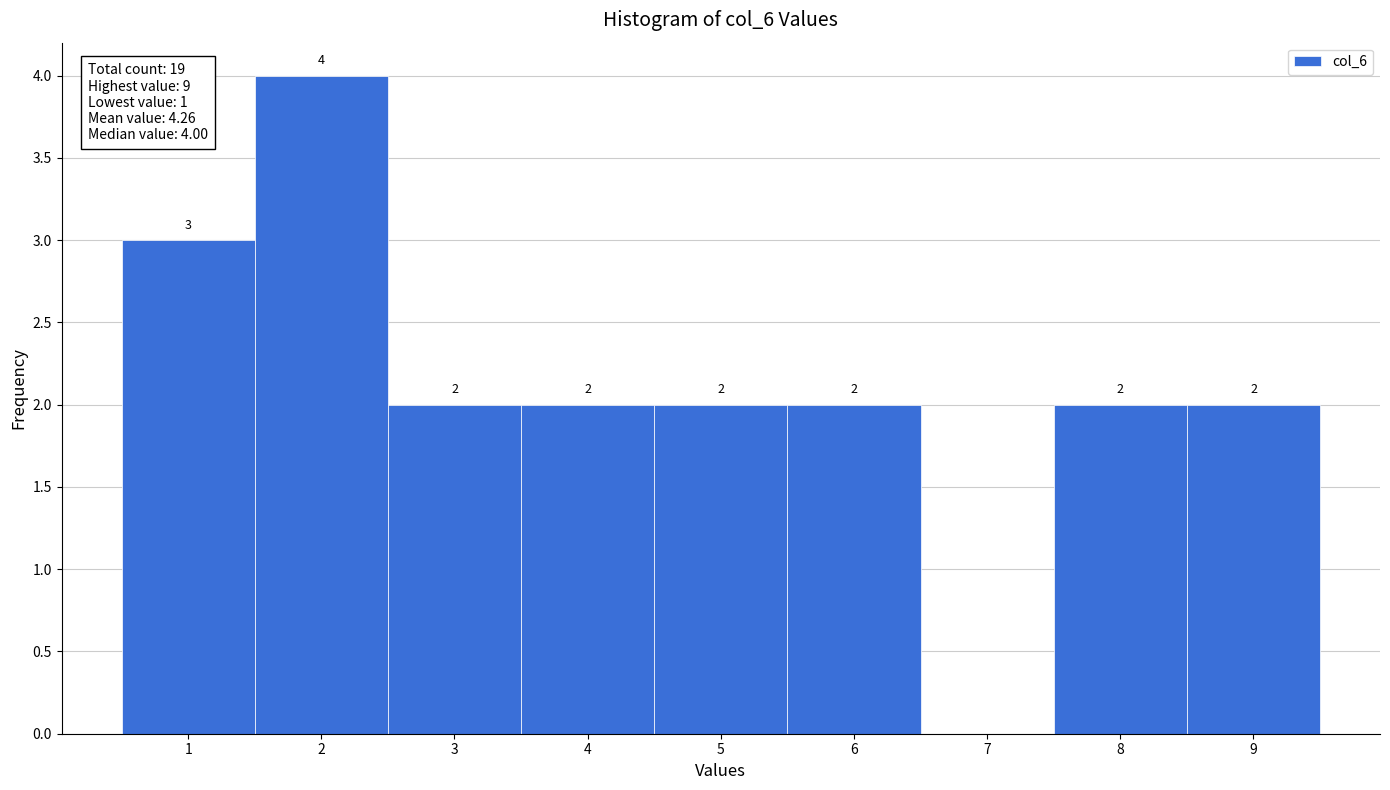

Which range on the x-axis has the tallest bar?

1.5 to 2.5